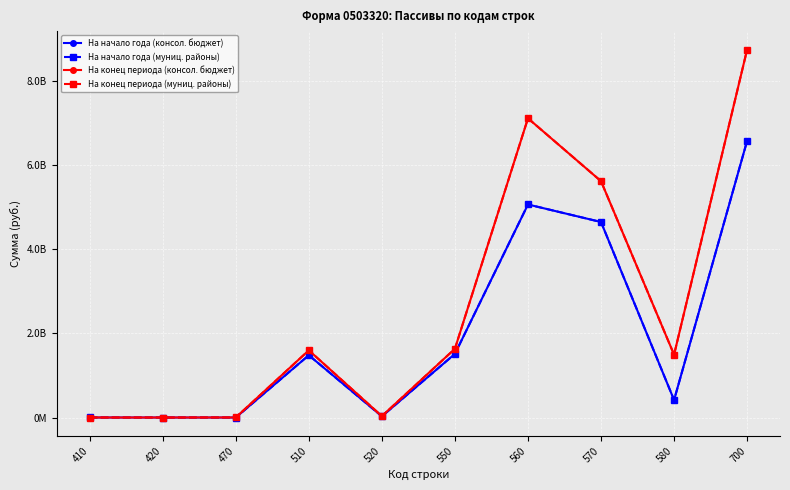

What is the highest value of the На конец периода (муниц. районы) series?

8748967856.4